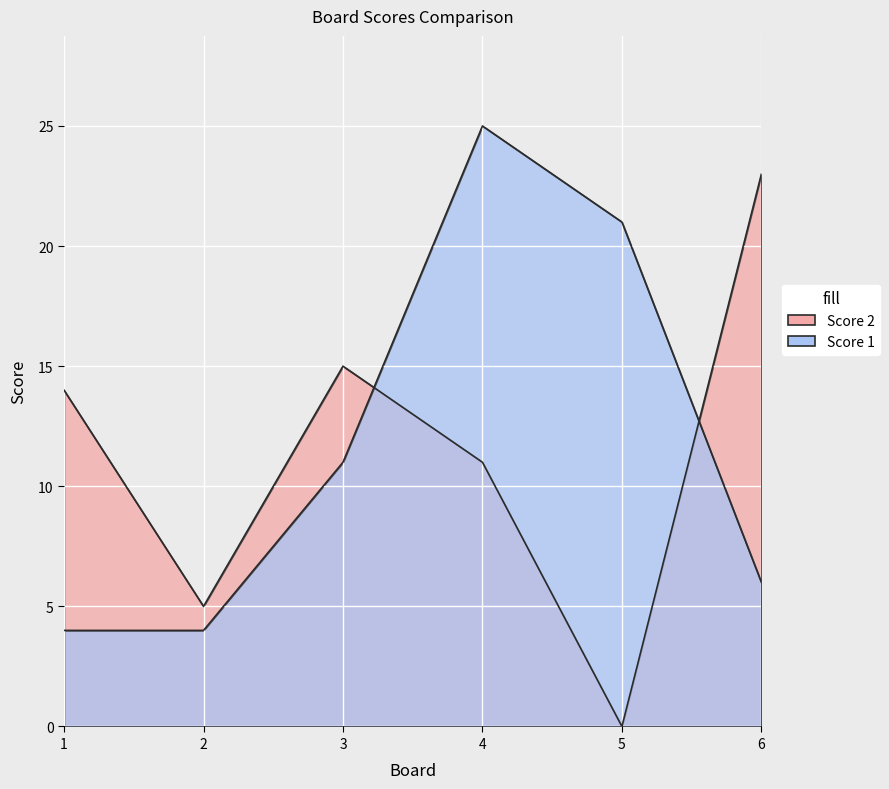

How many times do Score 1 and Score 2 cross each other?

2